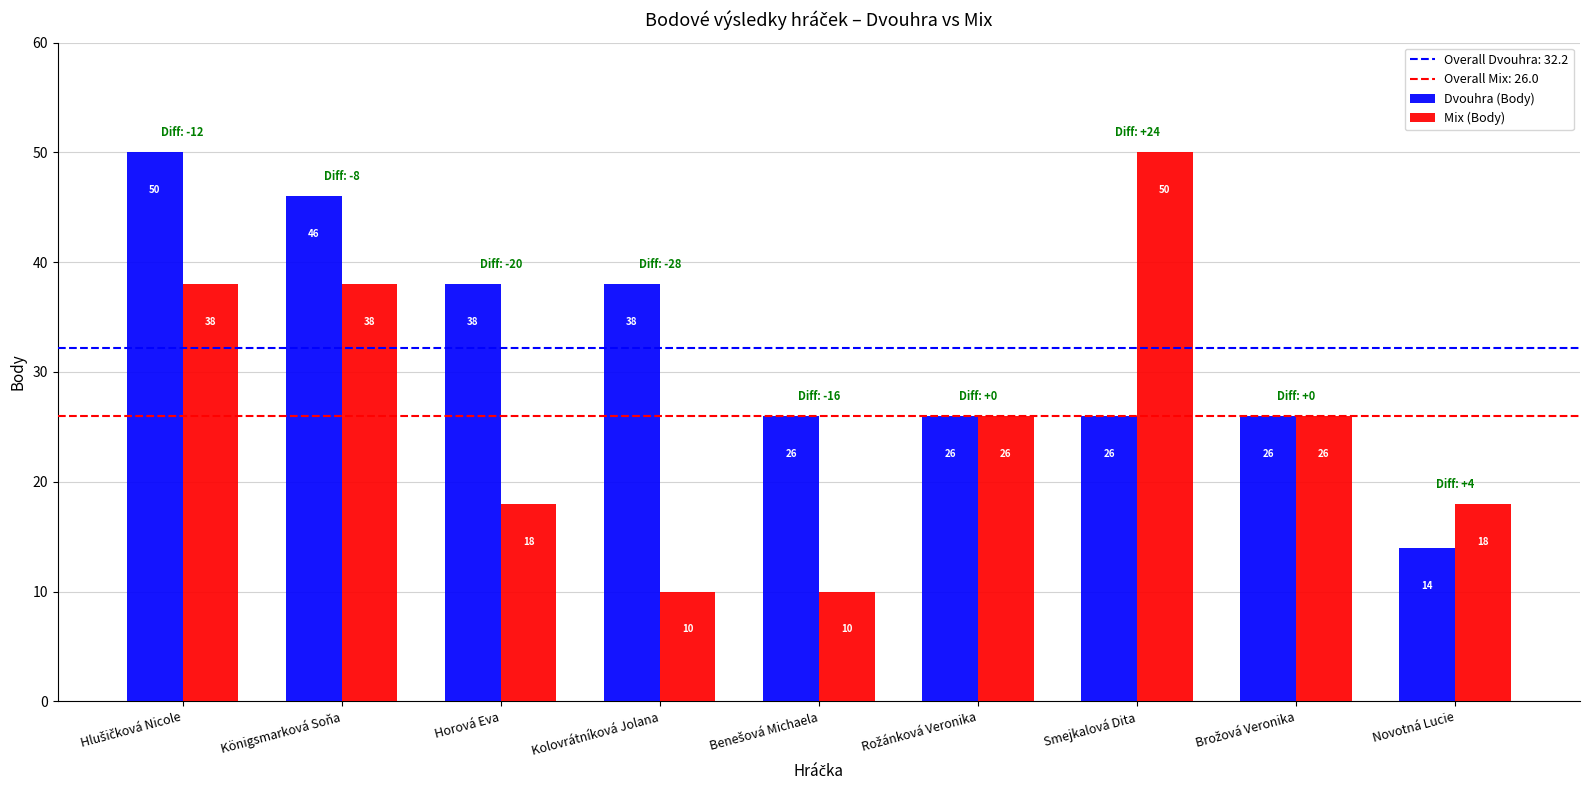

What is the smallest value displayed?

10